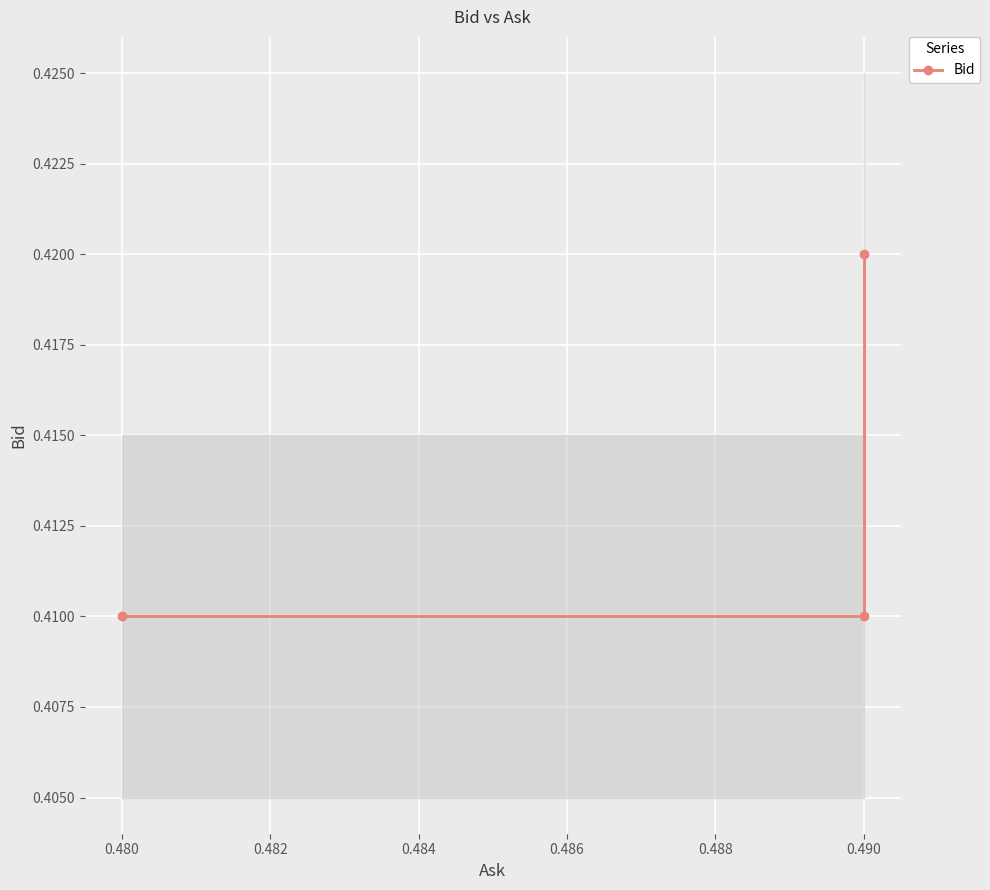

How many categories are shown in the chart?

3